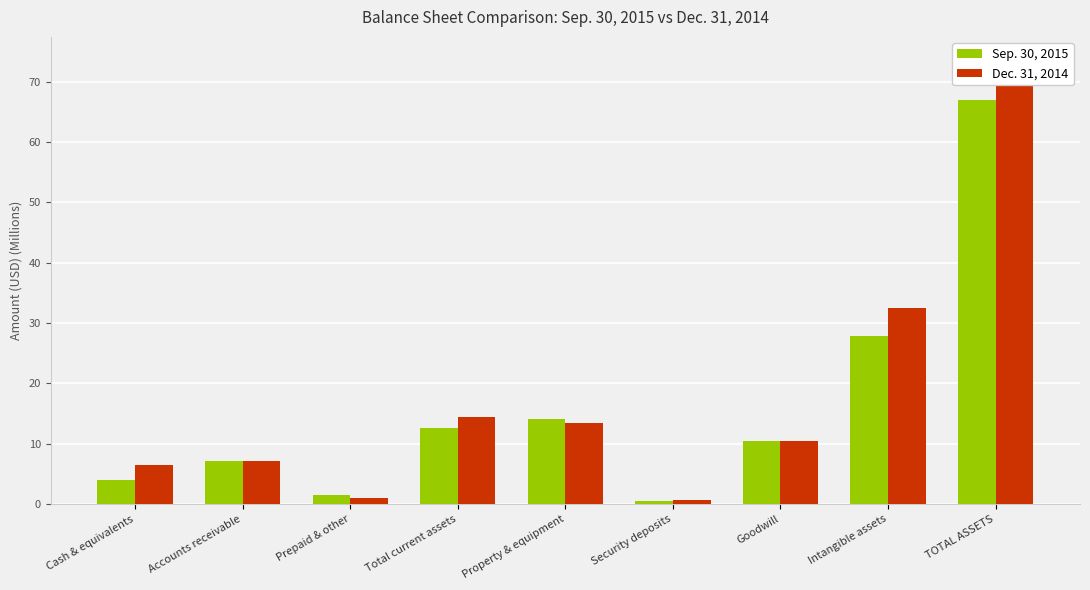

What is the total value across all series at Cash & equivalents?

10.4